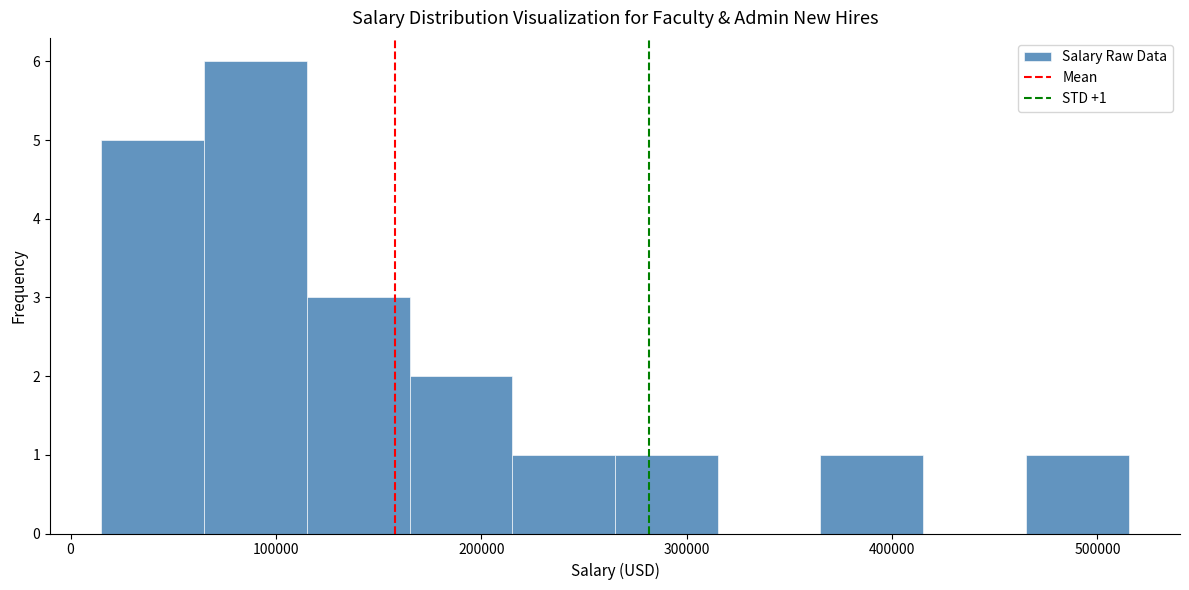

Over which range of the x-axis is the bar tallest?

70000 to 120000